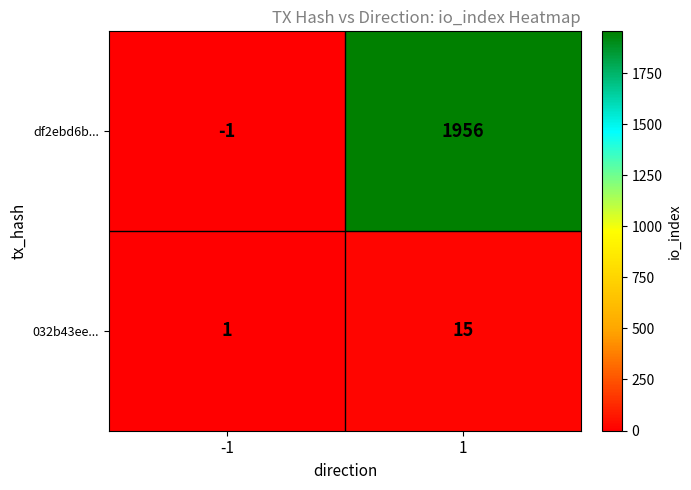

At which category is the sum across all series the highest?

1